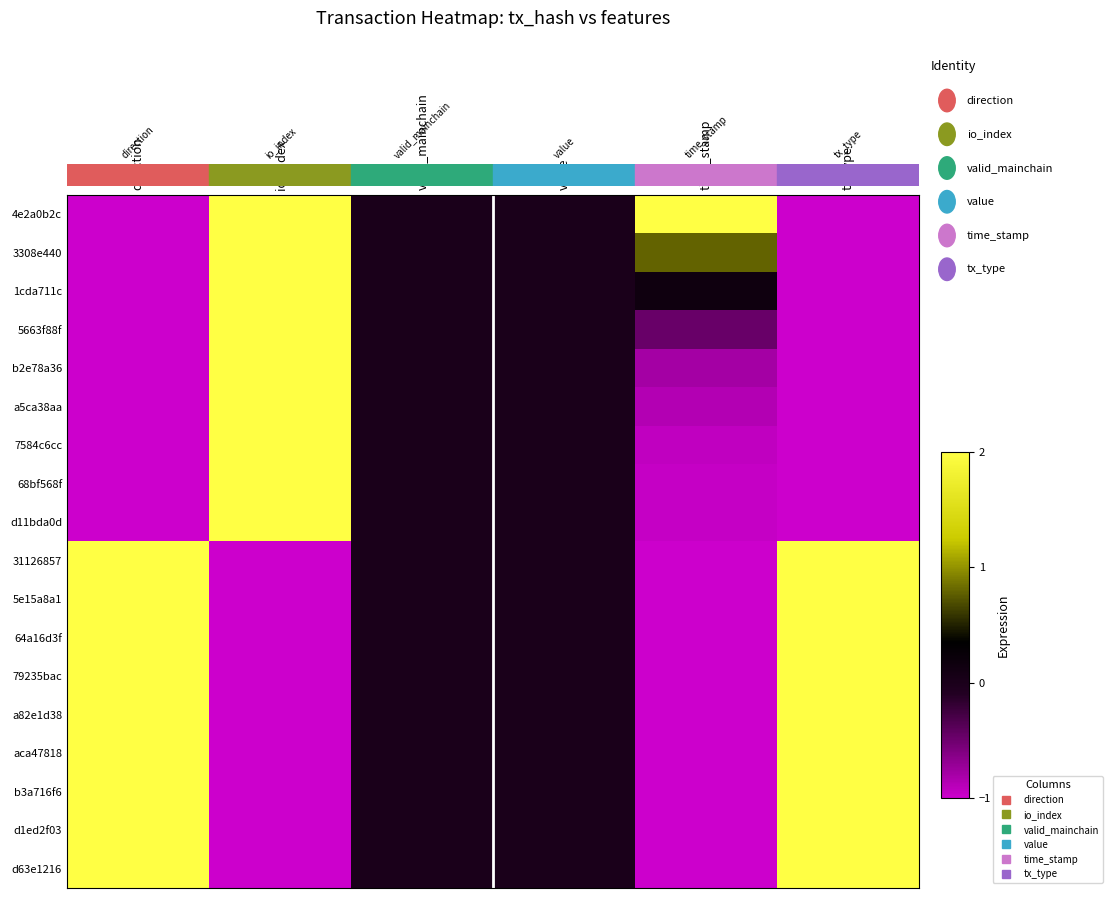

What is the difference between the highest and lowest values at time_stamp?

3.0